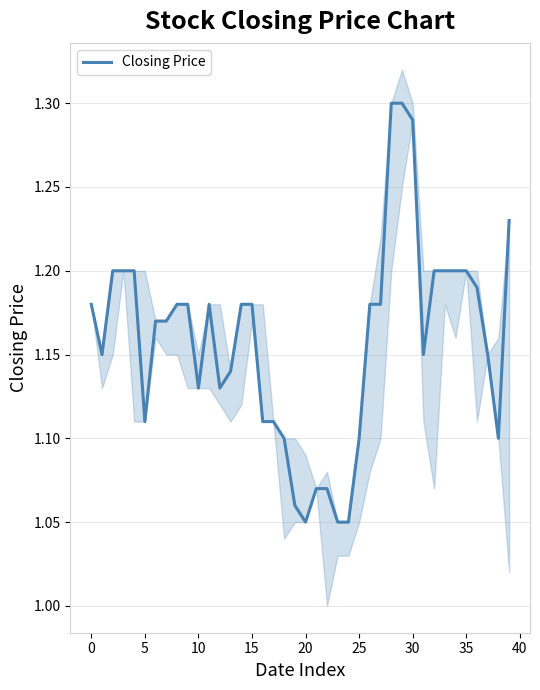

Does the chart have visible grid lines?

Yes